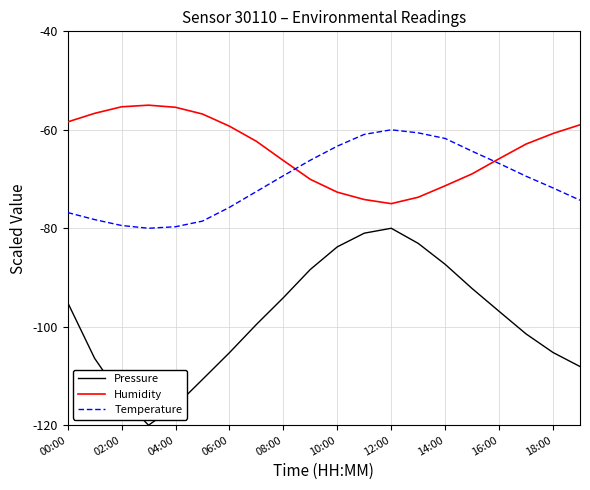

Does the chart have visible grid lines?

Yes